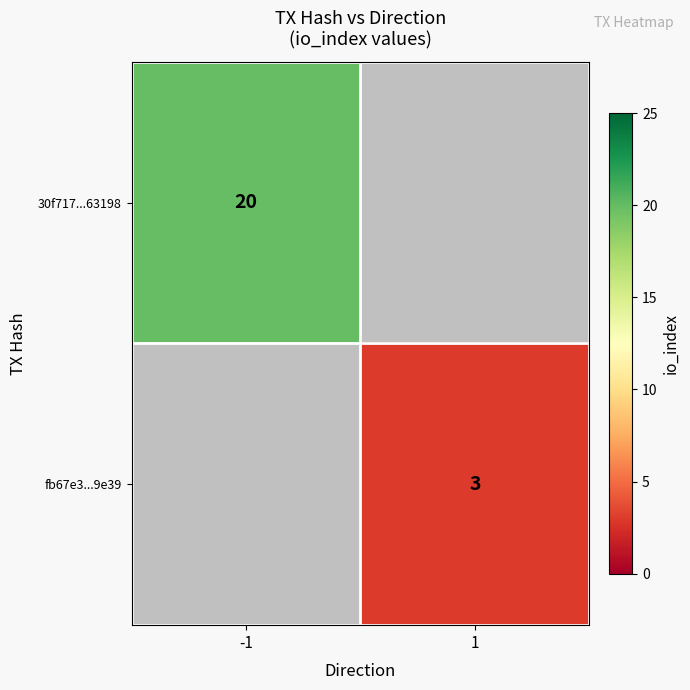

Which has a higher value, 1 or -1?

-1